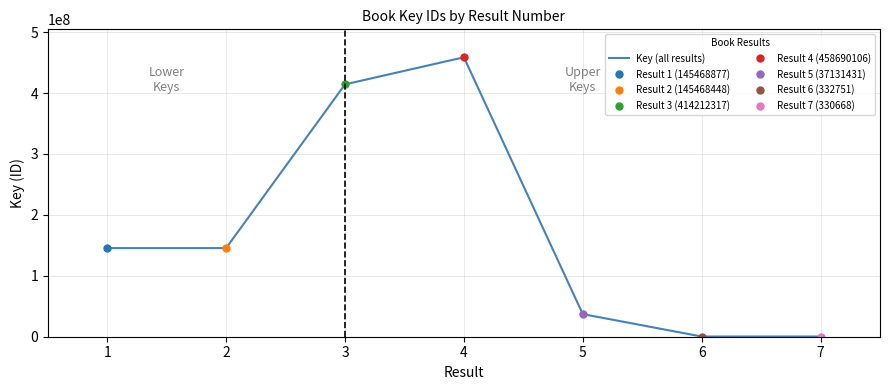

How many lines are shown in the chart?

1